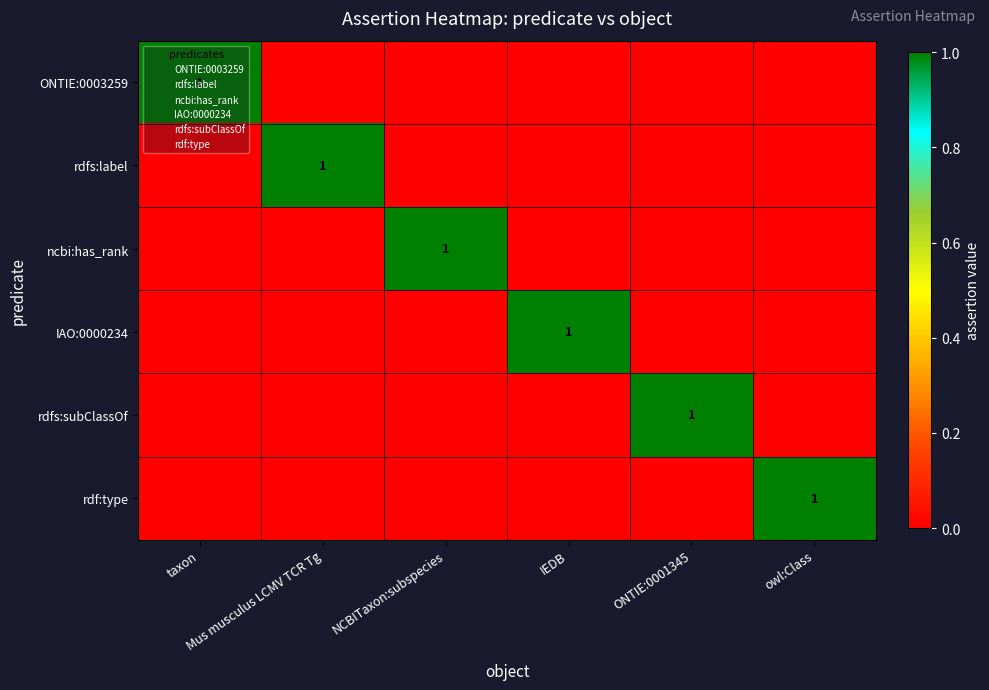

The value of rdf:type at Mus musculus LCMV TCR Tg is 0. True or false?

True